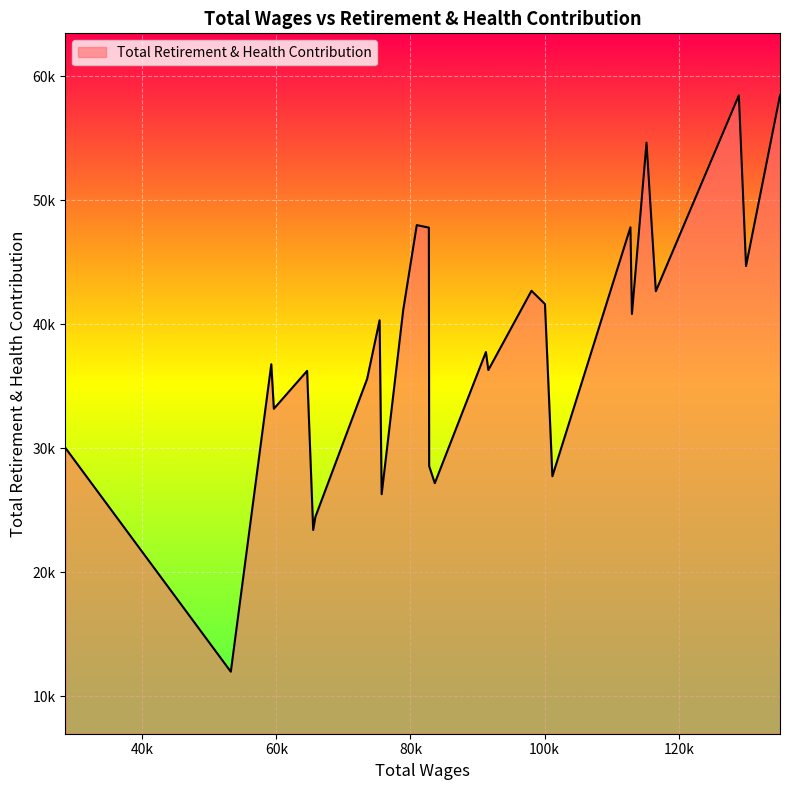

Does the chart display data point markers on the line(s)?

No